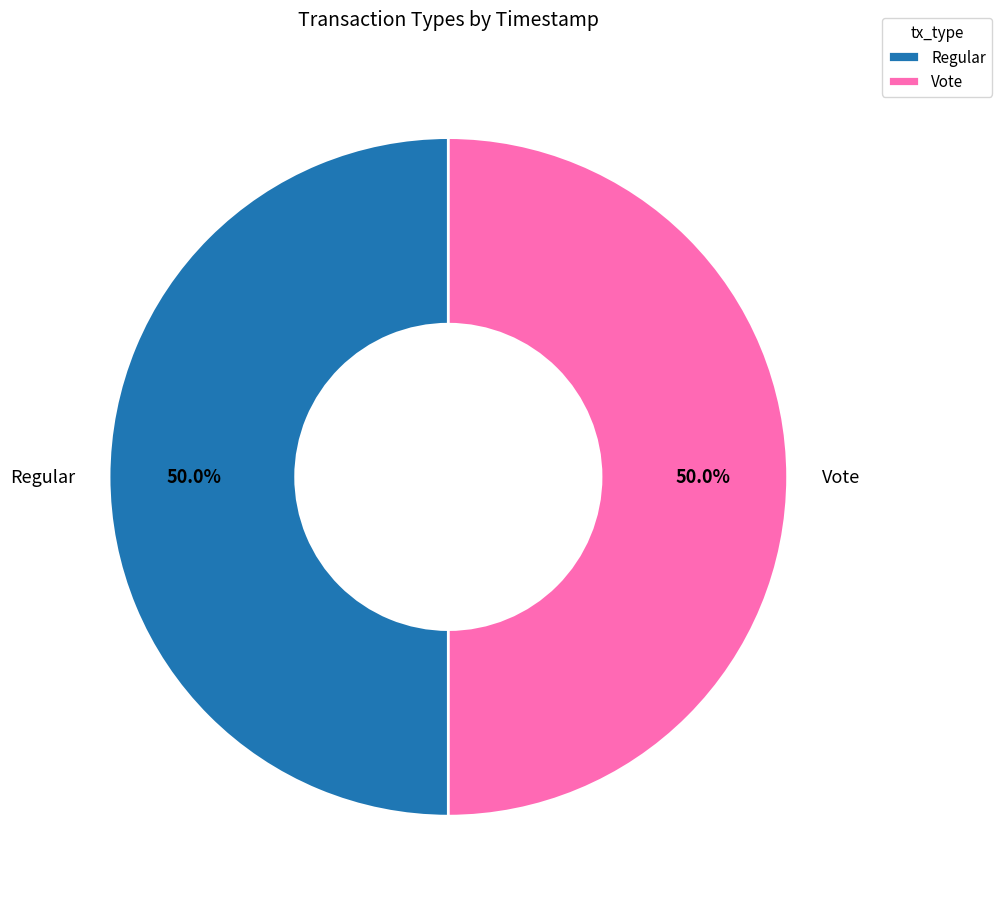

To the nearest percent, what percentage of the pie is Regular?

50%